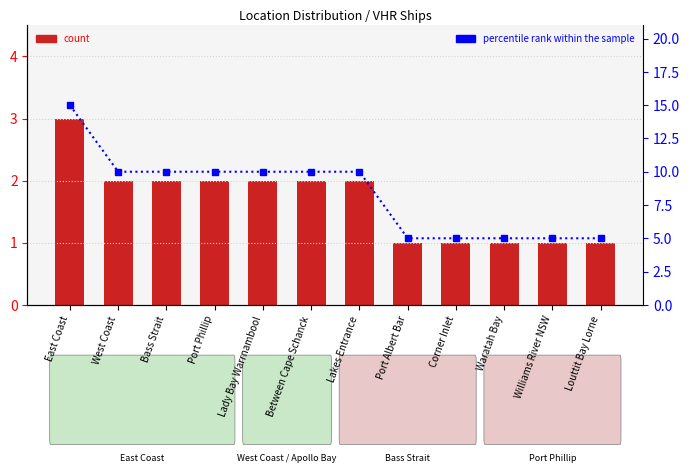

How many data points in count are above 2?

1